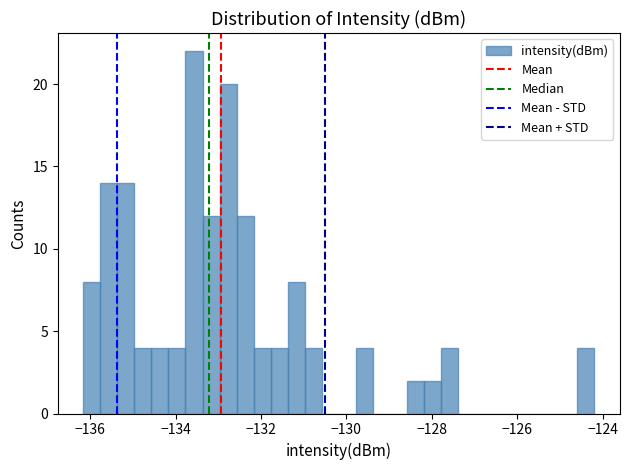

Read against the x-axis, roughly where is the centre of the tallest bar?

-133.6